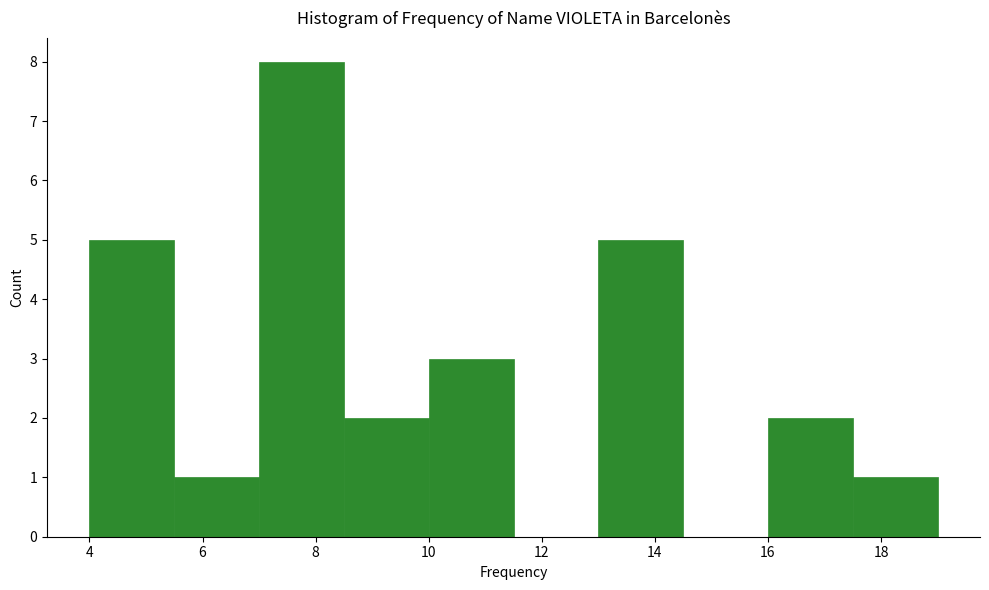

What is the height of the bar covering 4.0 to 5.5 on the x-axis? Neither the bar edges nor the heights are printed on the chart, so give them approximately, as read against the axes.

5